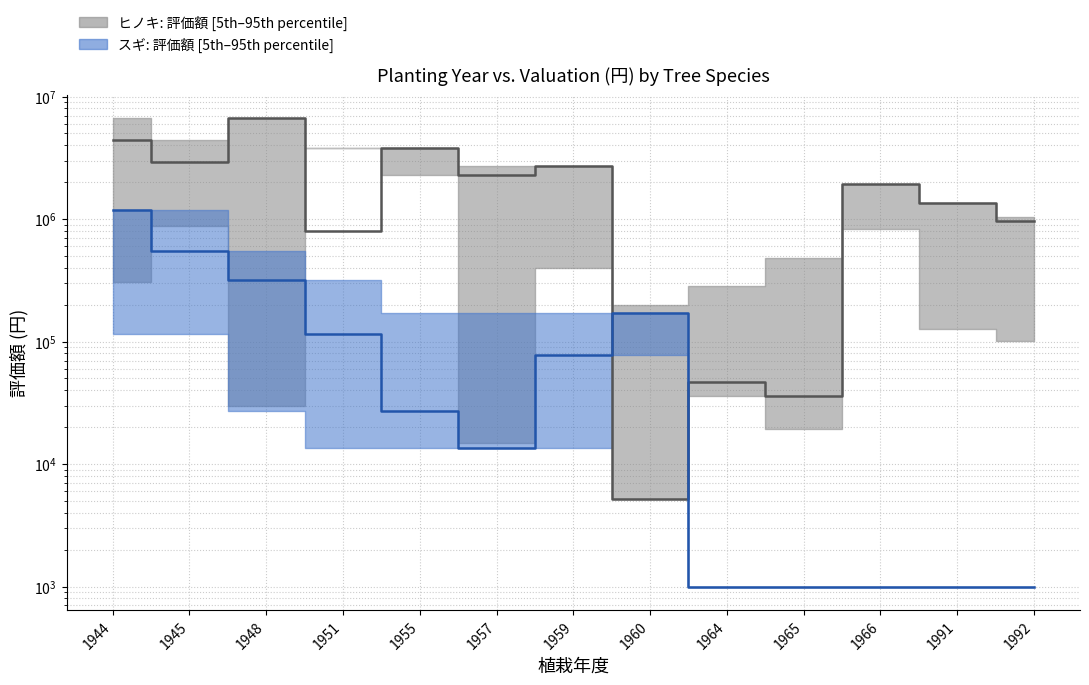

Reading right to left, what are all the values shown in this chart?

ヒノキ: 評価額 median: 959000	1359040	1918000	35820	47040	5140	2690050	2272220	3826530	801550	6622680	2916100	4397250
スギ: 評価額 median: 1000	1000	1000	1000	1000	171740	78200	13520	27040	115750	319470	546340	1195480